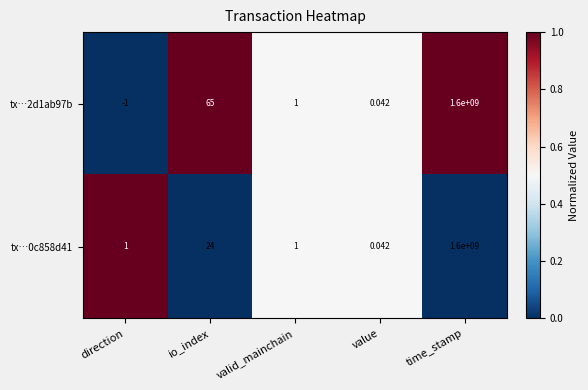

At which category does the chart reach its peak across all series?

time_stamp